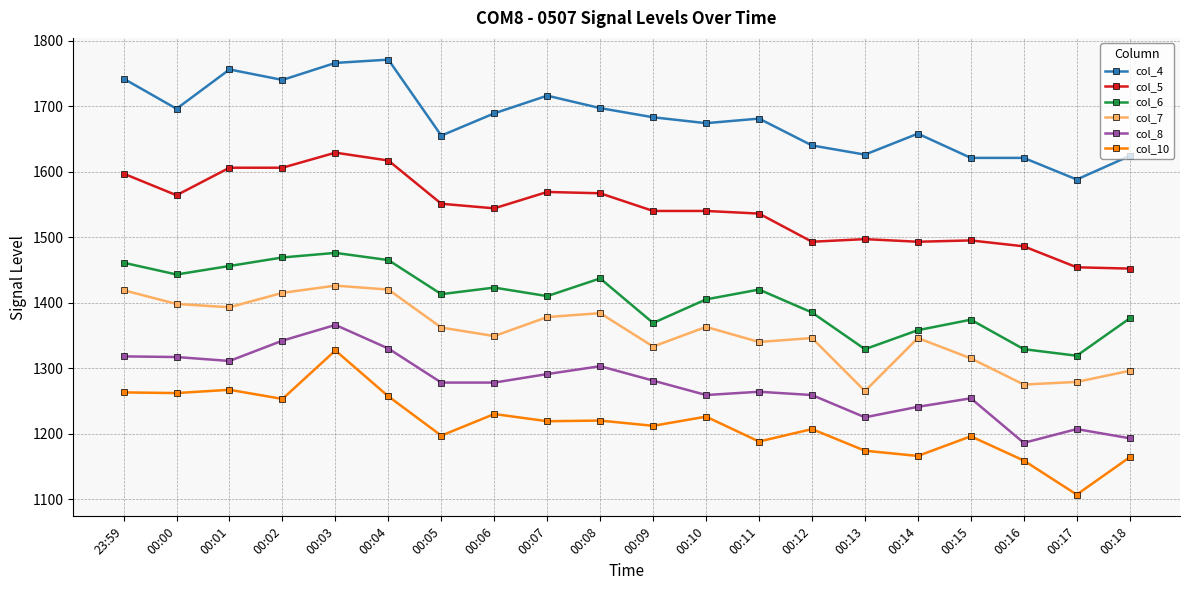

What is the sum of all col_7 values?

27102